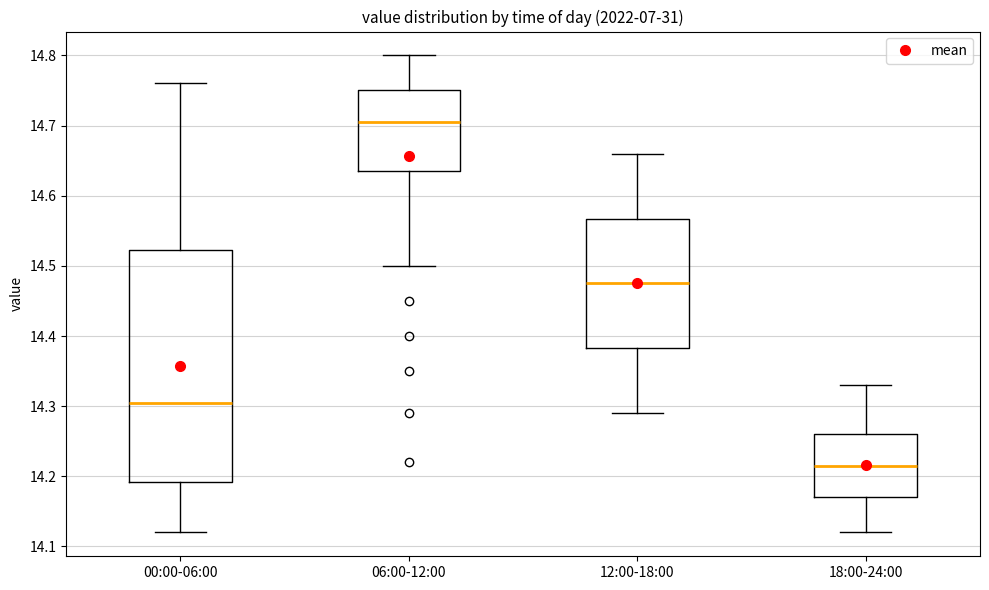

Which box is the tallest, from its lower edge to its upper edge?

00:00-06:00